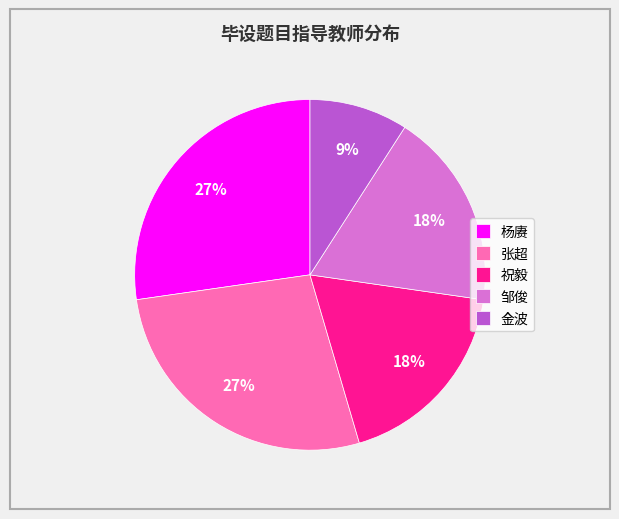

Is it true that 杨赓 is 27% of the pie?

True